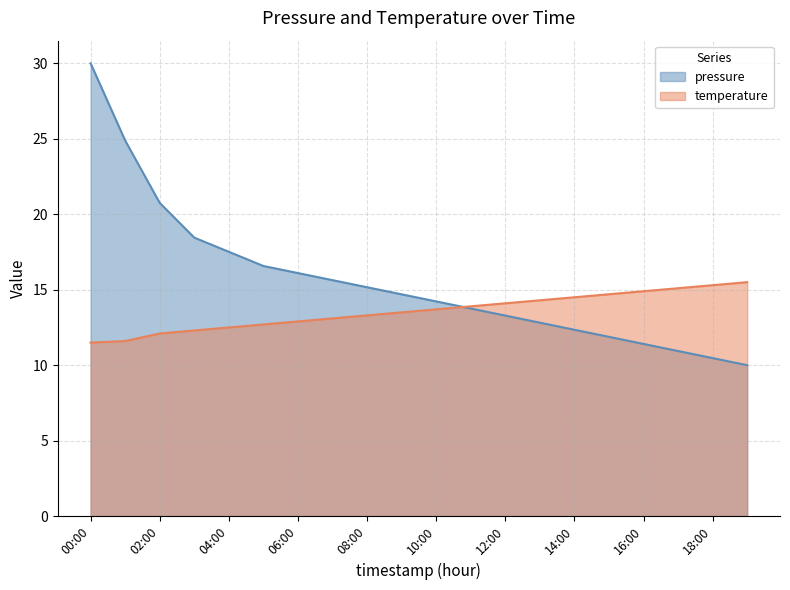

What position from the right is 18:00?

2